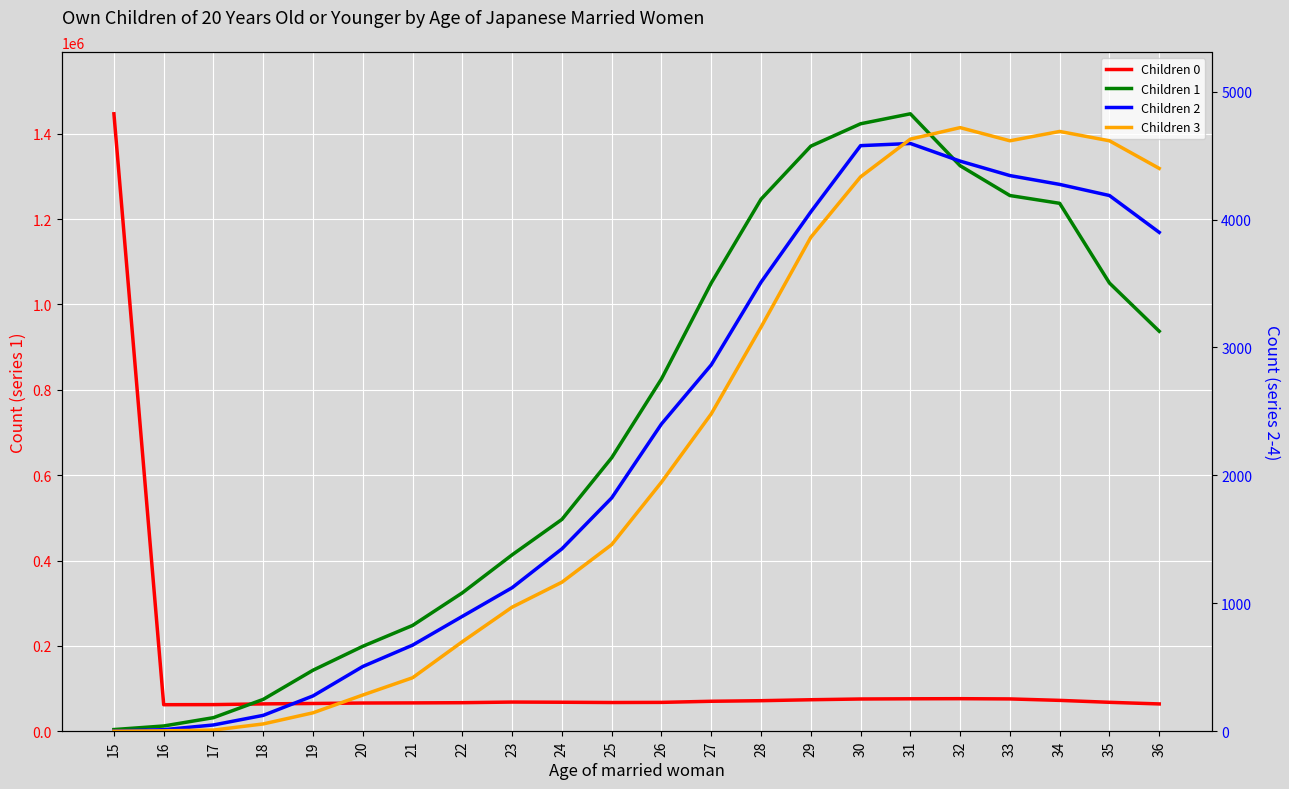

How many distinct data groups are displayed?

4